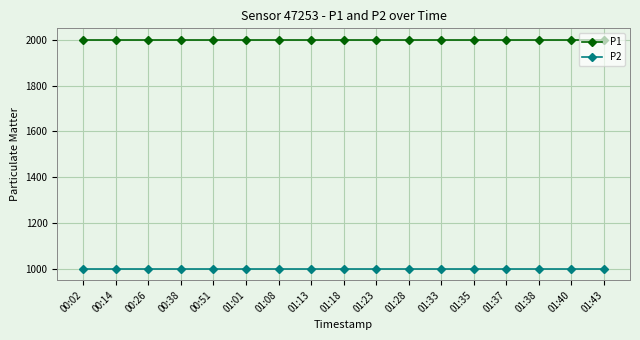

What position from the right is 01:28?

7